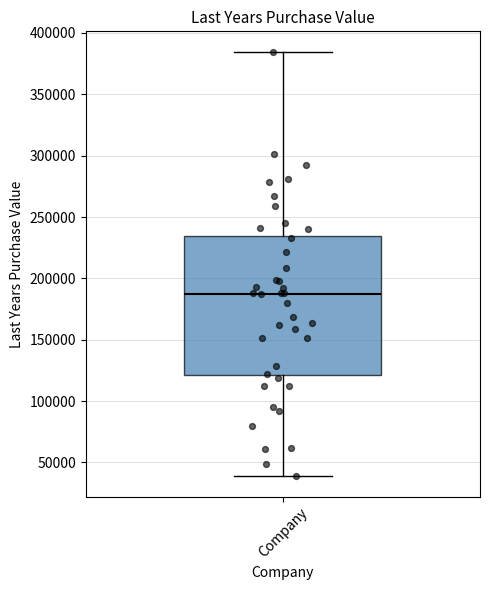

Where does the upper whisker of the box for Company end on the y-axis? The values are not printed on the chart, so give them approximately, as read against the axis.

385000